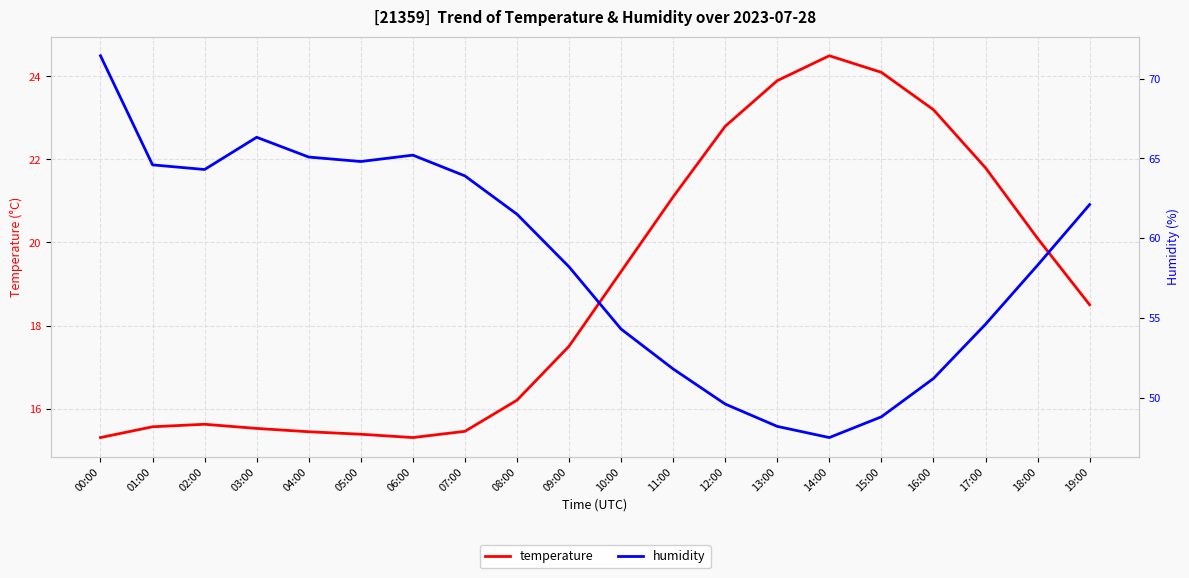

At how many categories does at least one series exceed 62?

9